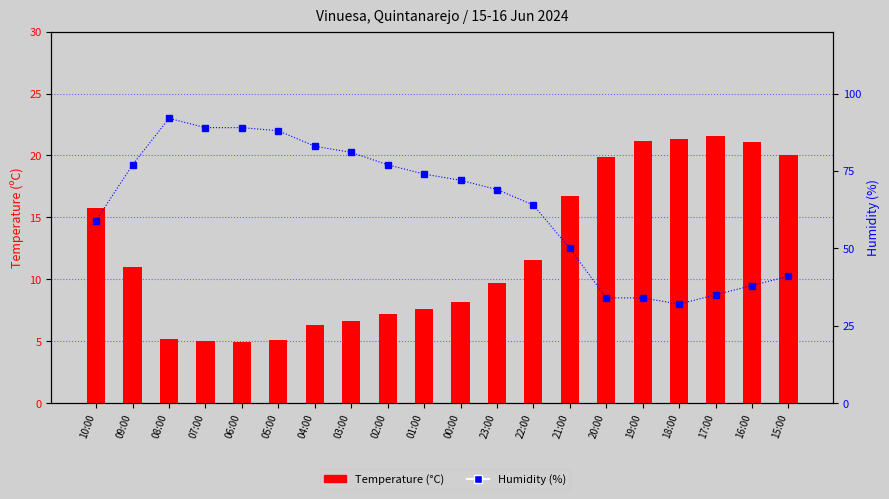

What is the total value across all series at 20:00?

53.9